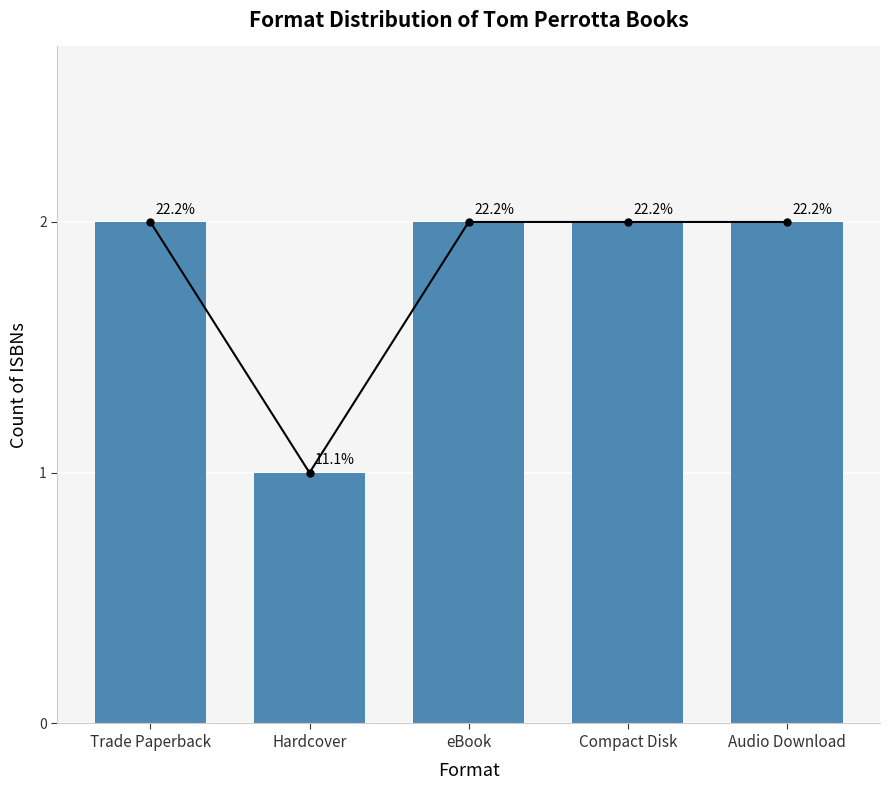

Reading left to right, list all the values displayed in this chart.

2	1	2	2	2